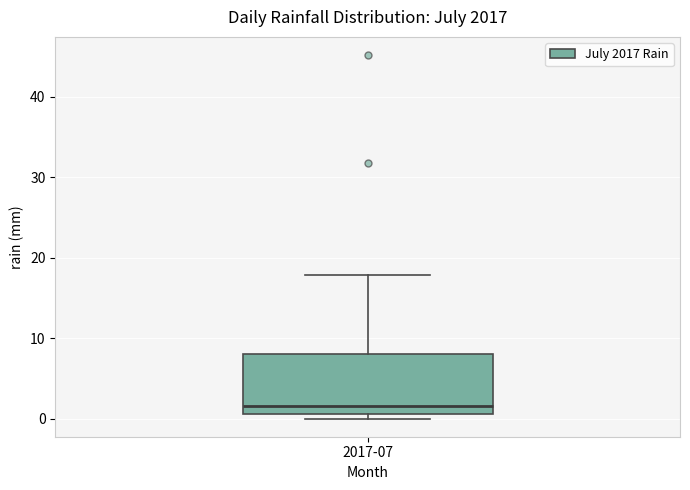

Read this box plot against the y-axis: the position of the median line, the range covered by the box, and the ends of both whiskers. The values are not printed on the chart, so give them approximately, as read against the axis.

median 2, box 1 to 8, whiskers 0 to 18